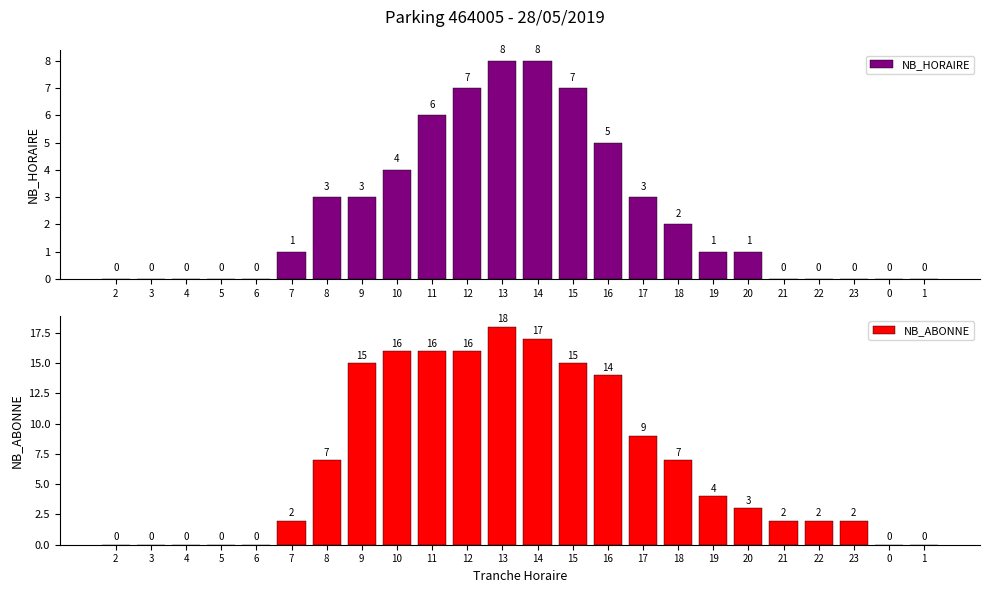

How many categories are shown in the chart?

24